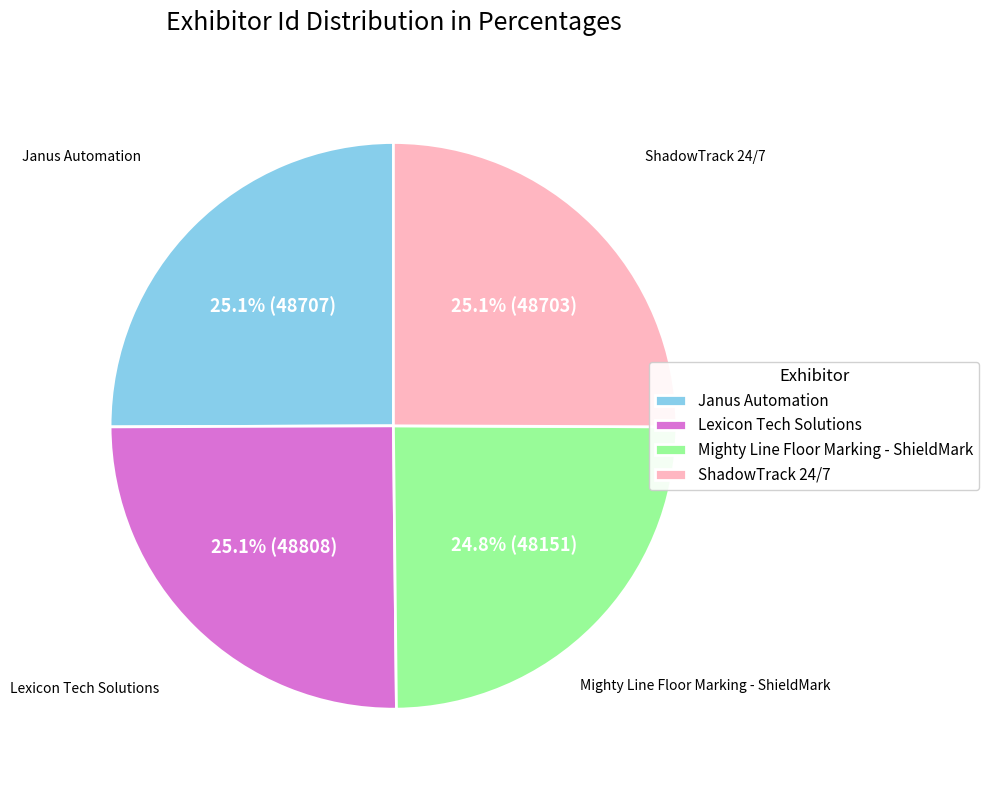

Do ShadowTrack 24/7 and Janus Automation together represent more than half of the pie?

Yes